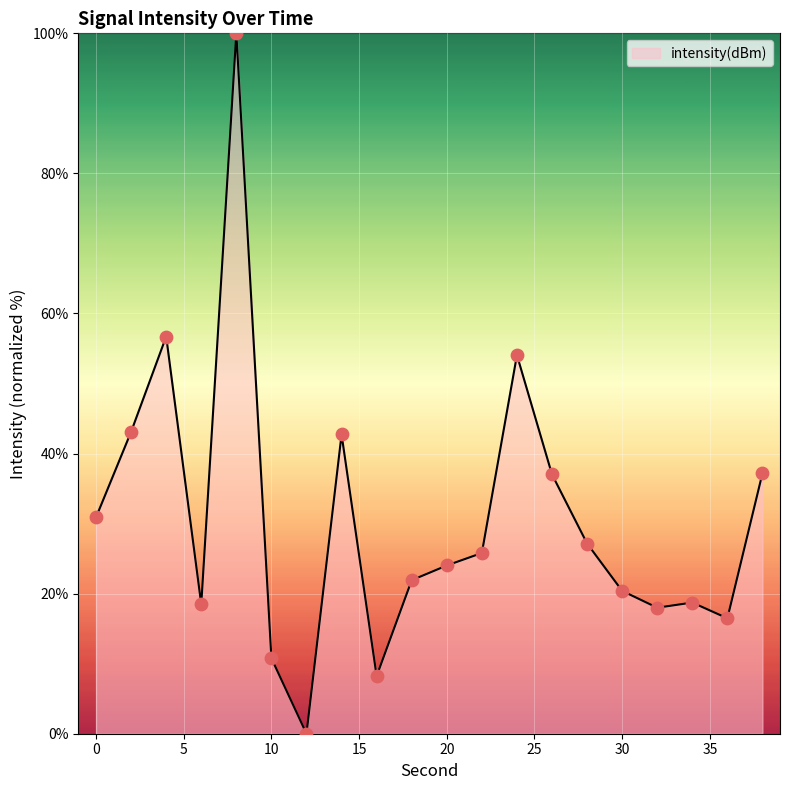

What is the greatest value displayed?

100.0